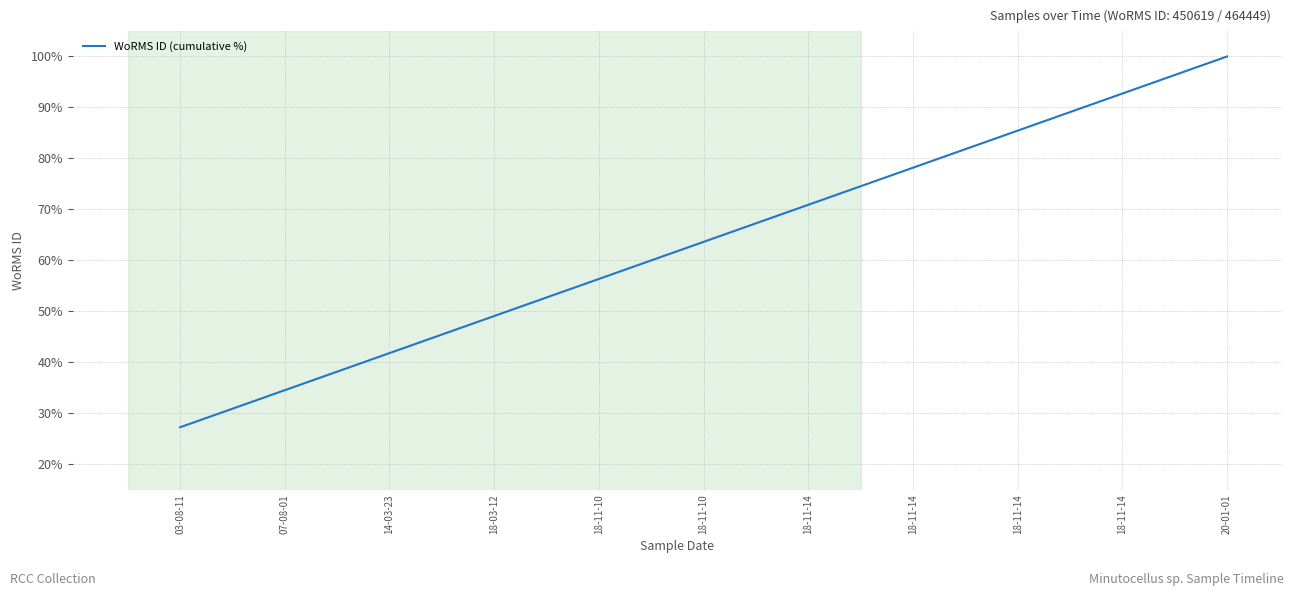

What is the change in value from 07-08-01 to 20-01-01?

+65.5